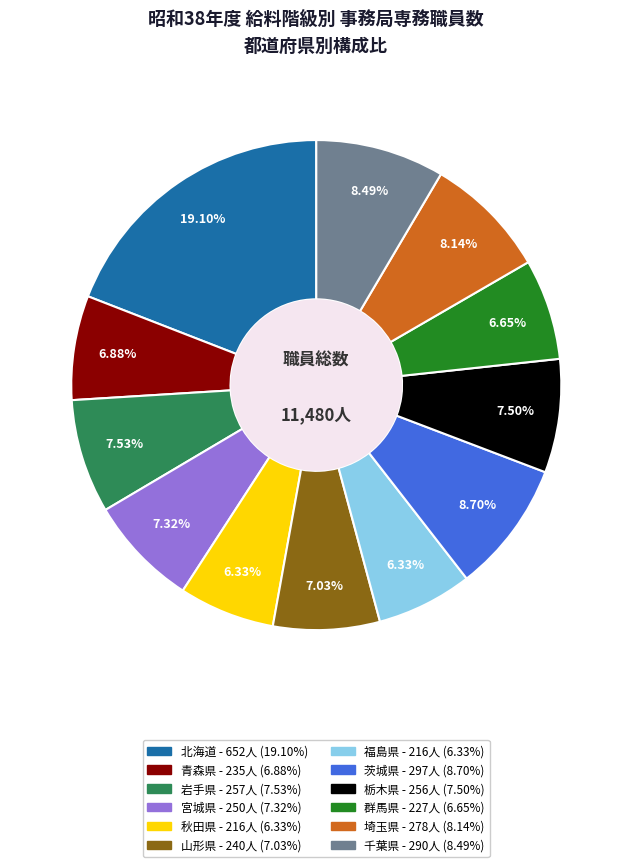

Combined, what portion of the pie is 北海道 and 福島県?

25.4%